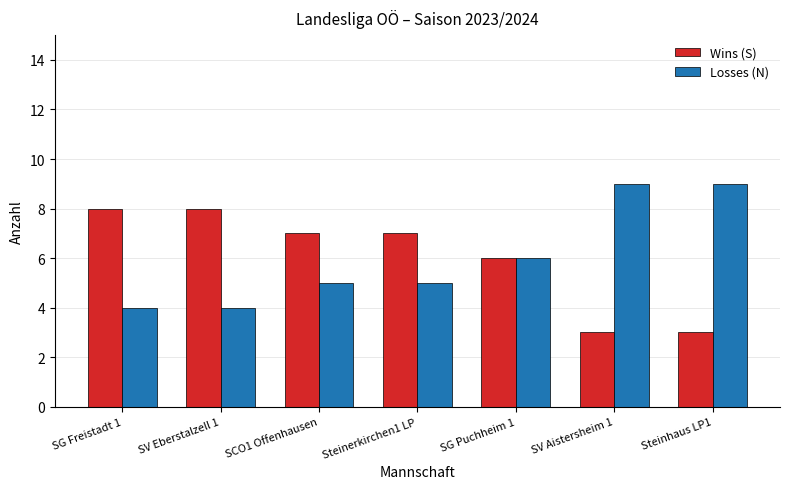

How many data points does each series have?

7